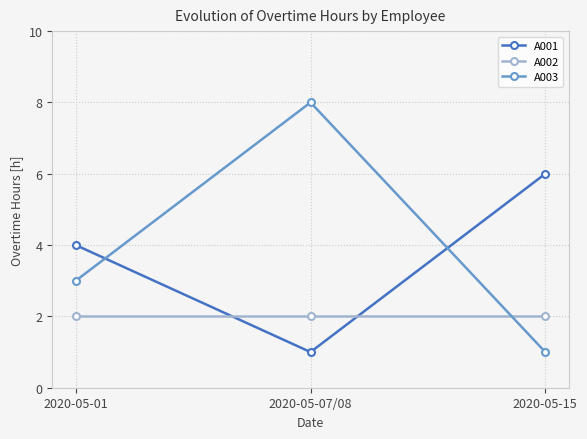

What is the difference between the maximum and minimum values in the A003 series?

7